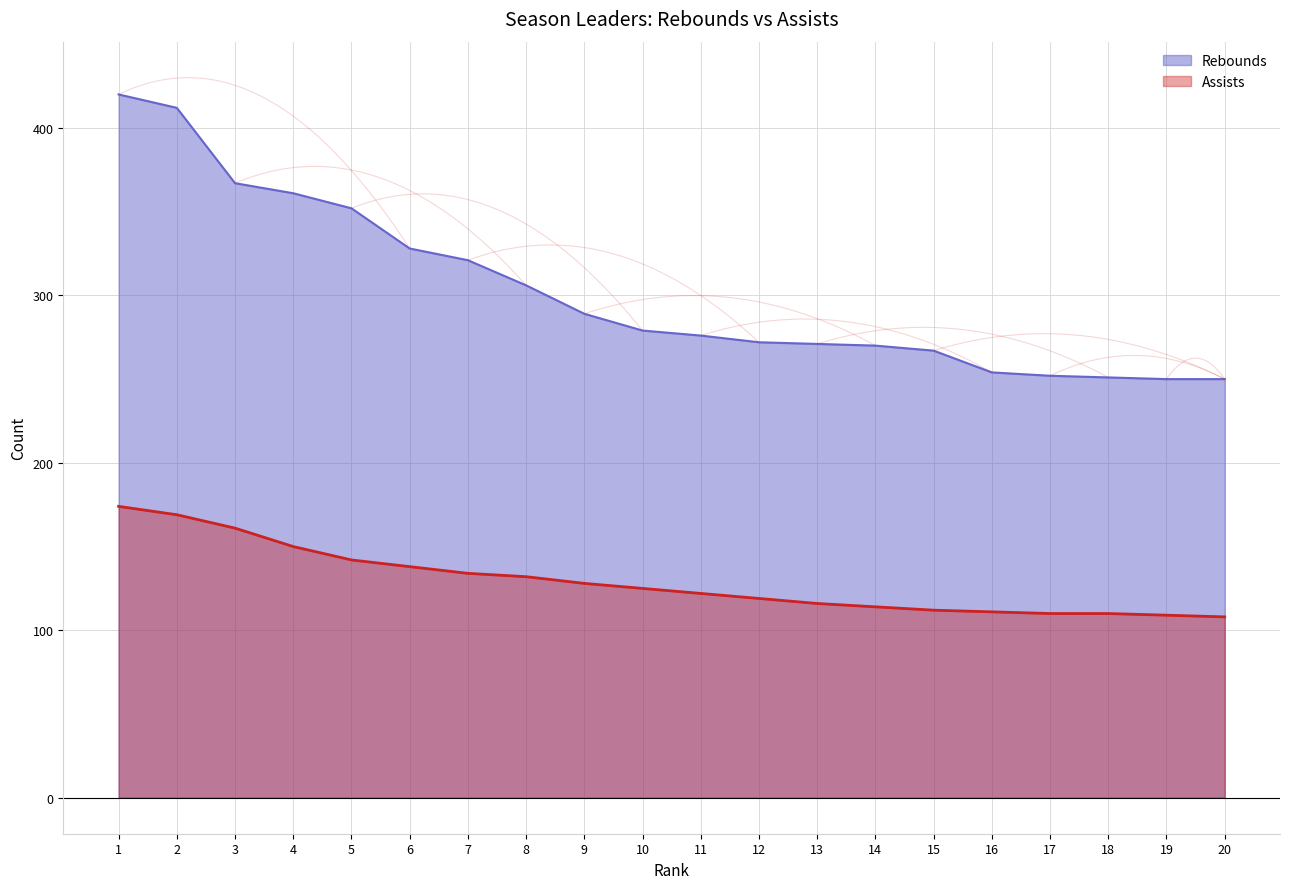

Reading right to left, what are all the values shown in this chart?

Rebounds: 20=250	19=250	18=251	17=252	16=254	15=267	14=270	13=271	12=272	11=276	10=279	9=289	8=306	7=321	6=328	5=352	4=361	3=367	2=412	1=420
Assists: 20=108	19=109	18=110	17=110	16=111	15=112	14=114	13=116	12=119	11=122	10=125	9=128	8=132	7=134	6=138	5=142	4=150	3=161	2=169	1=174